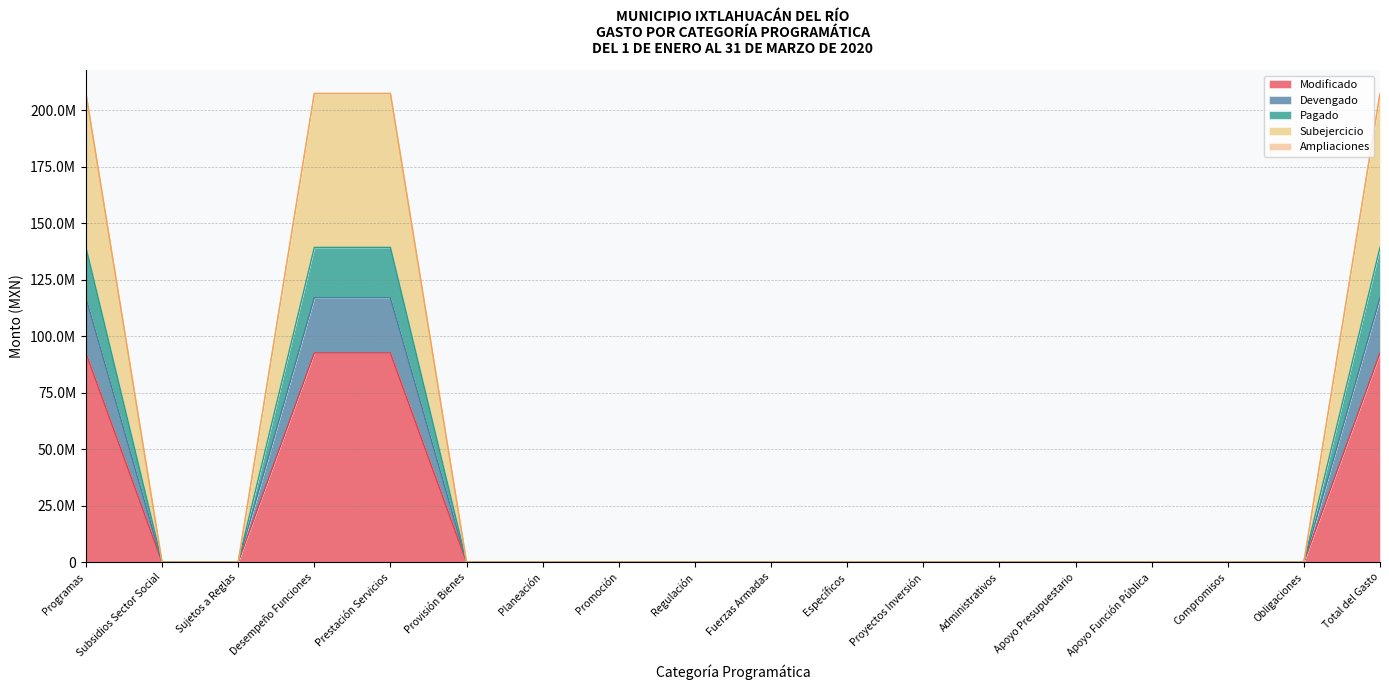

True or false: Pagado has more than 0 interior local peaks.

False